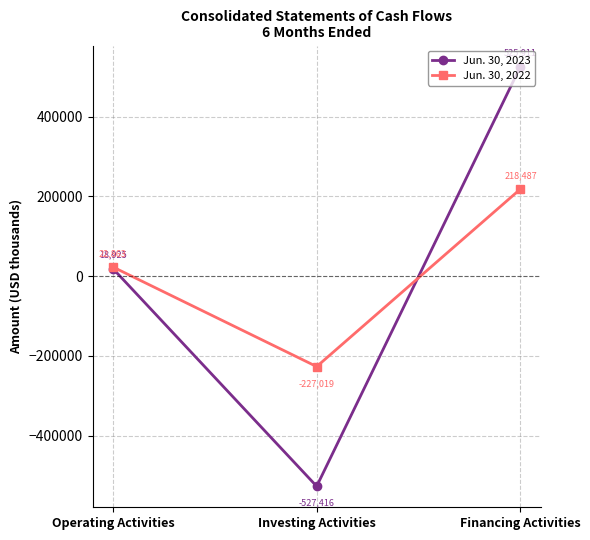

List the series in order of their overall mean, highest first.

Jun. 30, 2023, Jun. 30, 2022